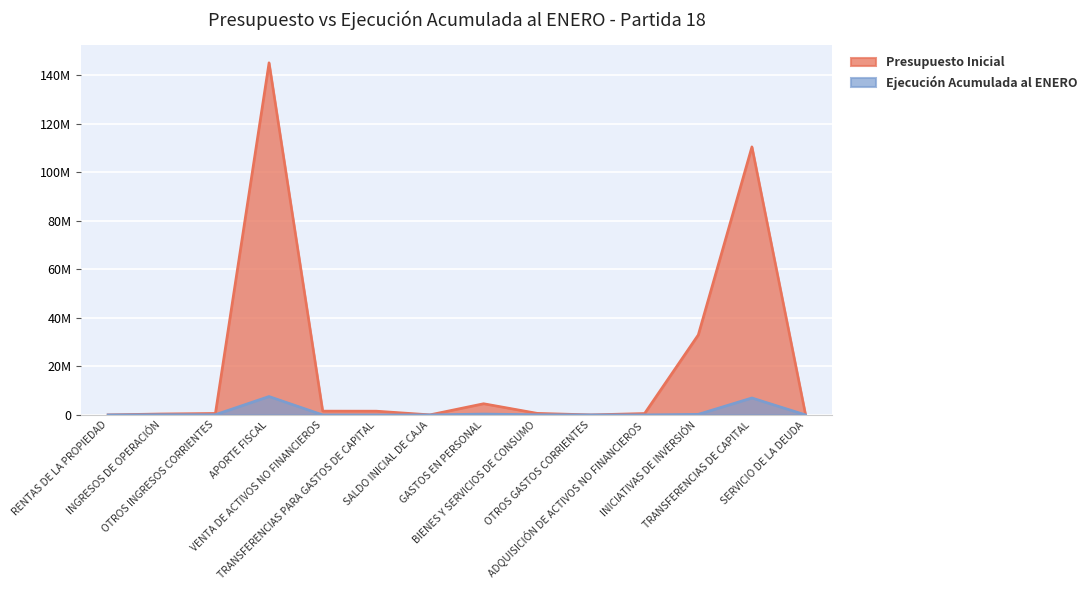

Which has a higher value, SALDO INICIAL DE CAJA or ADQUISICIÓN DE ACTIVOS NO FINANCIEROS?

ADQUISICIÓN DE ACTIVOS NO FINANCIEROS